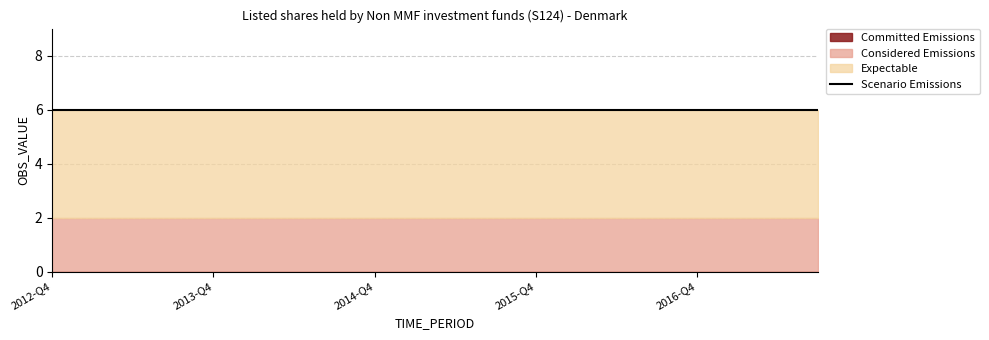

How many lines are shown in the chart?

4